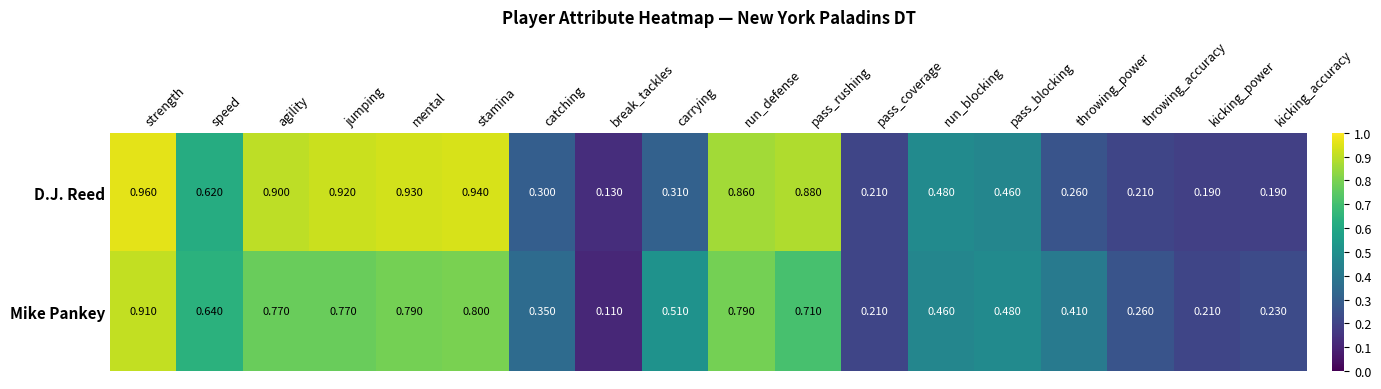

Rank the series by their maximum value, from lowest to highest.

Mike Pankey, D.J. Reed